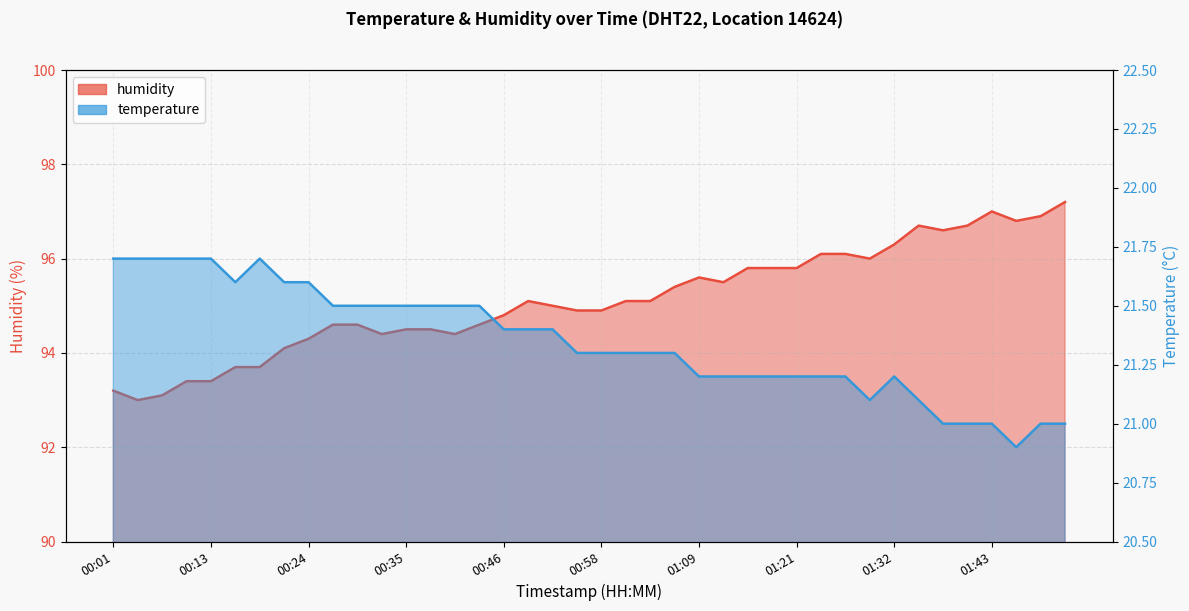

At which label is temperature closest to 21?

01:38